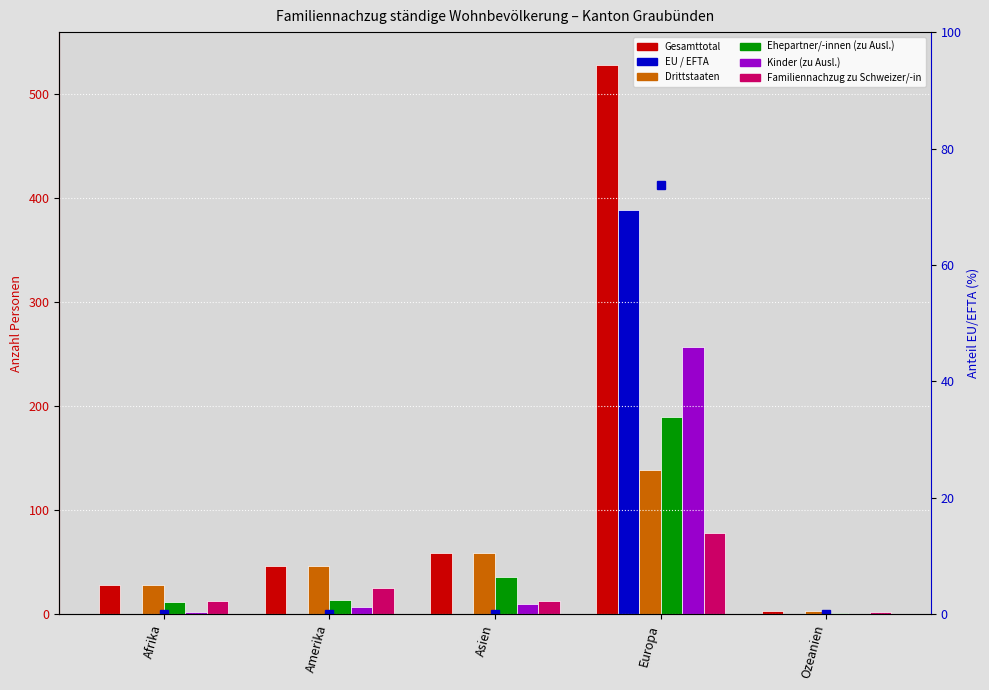

What is the total value across all series at Amerika?

138